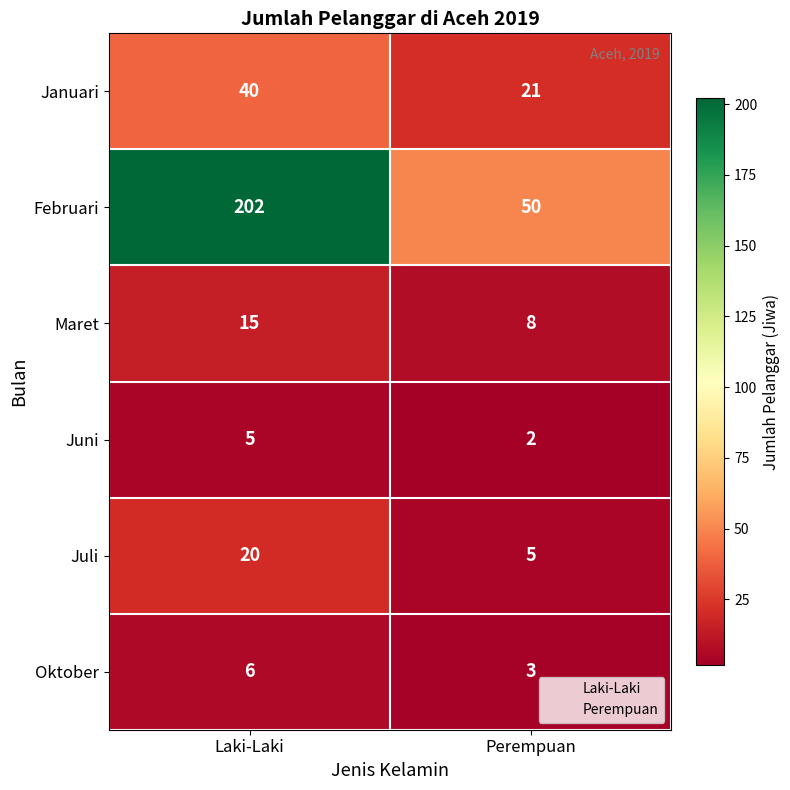

What is the difference between the Maret values at Laki-Laki and Perempuan?

7